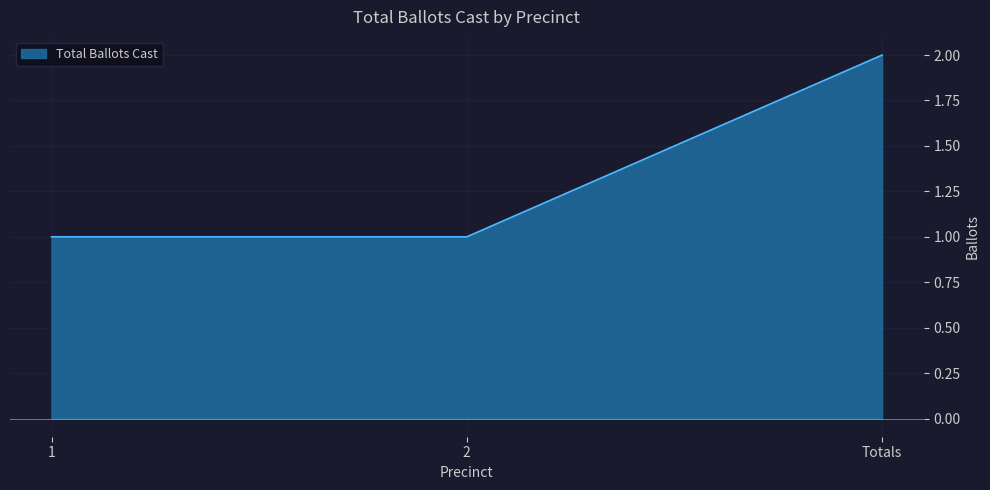

What is the sum of all values?

4